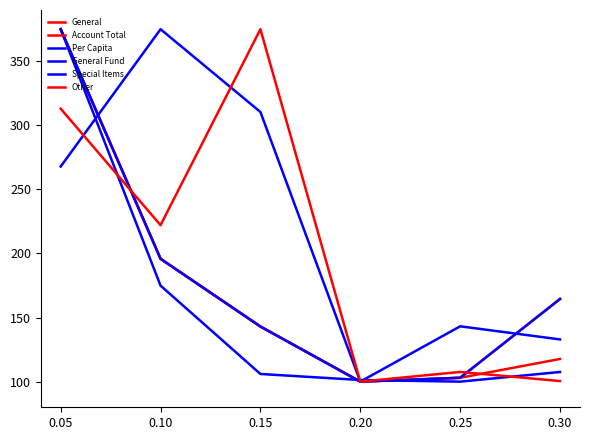

What is the value of the Account Total point at the 4th from the left?

100.0